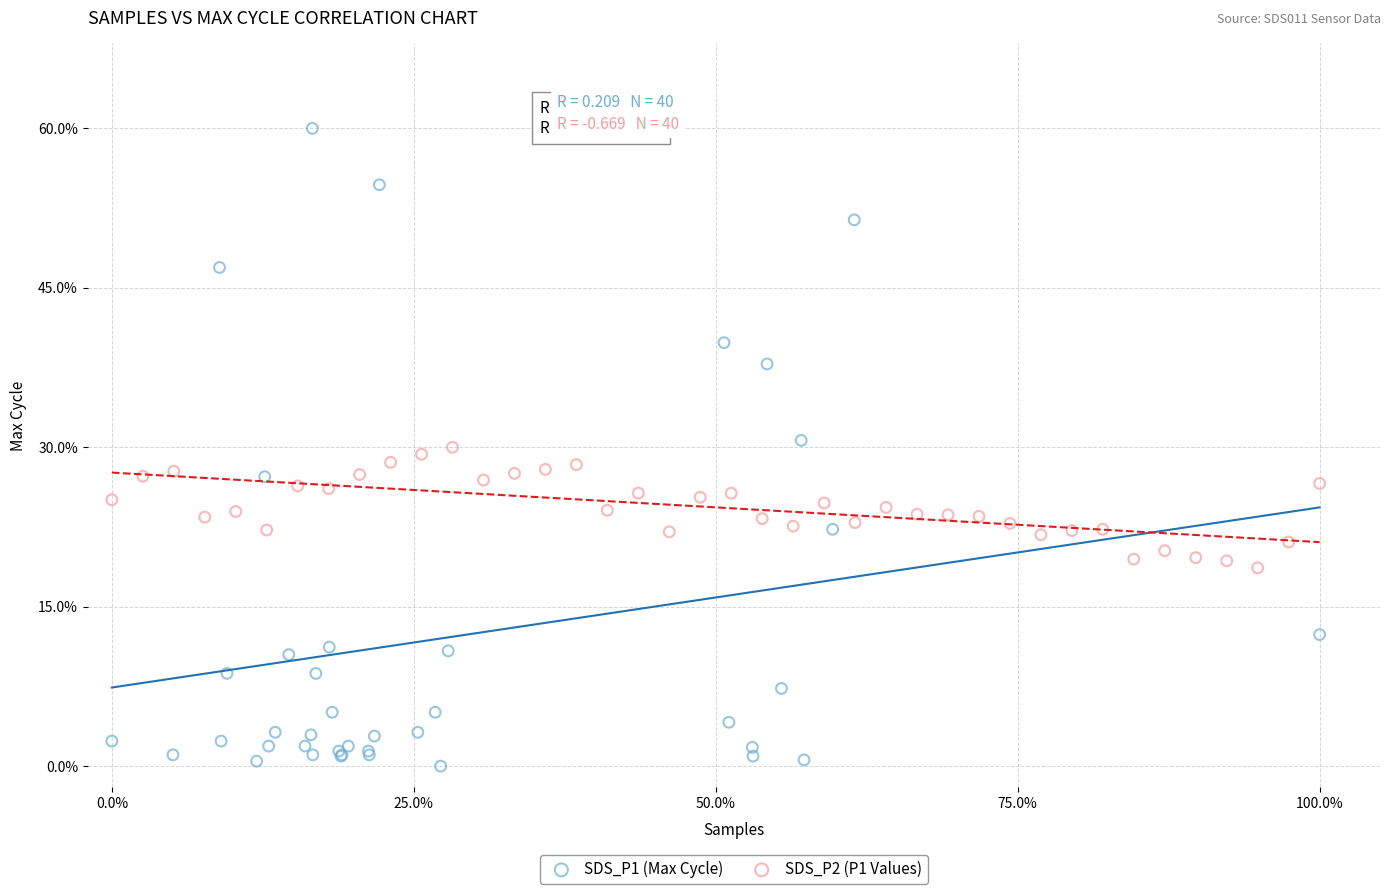

Which series reaches the maximum Y coordinate?

SDS_P1 (Max Cycle)